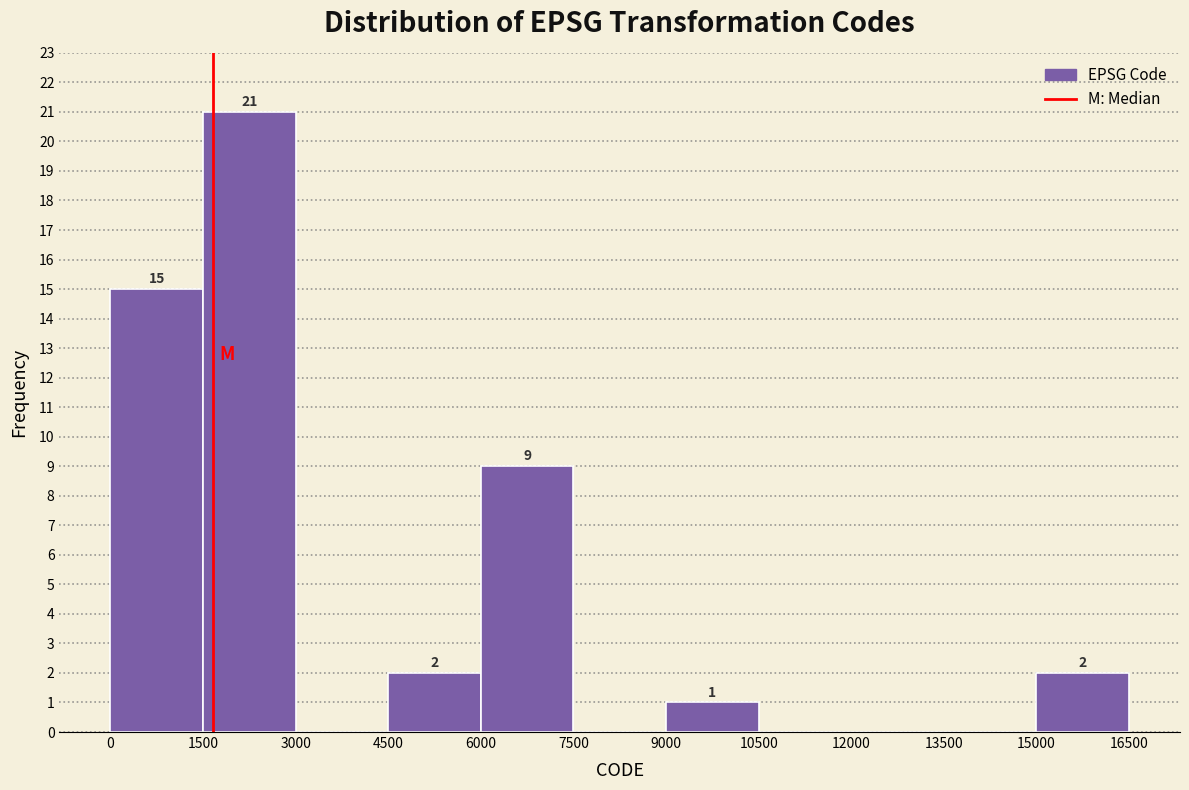

Over which range of the x-axis is the bar tallest?

1500 to 3000